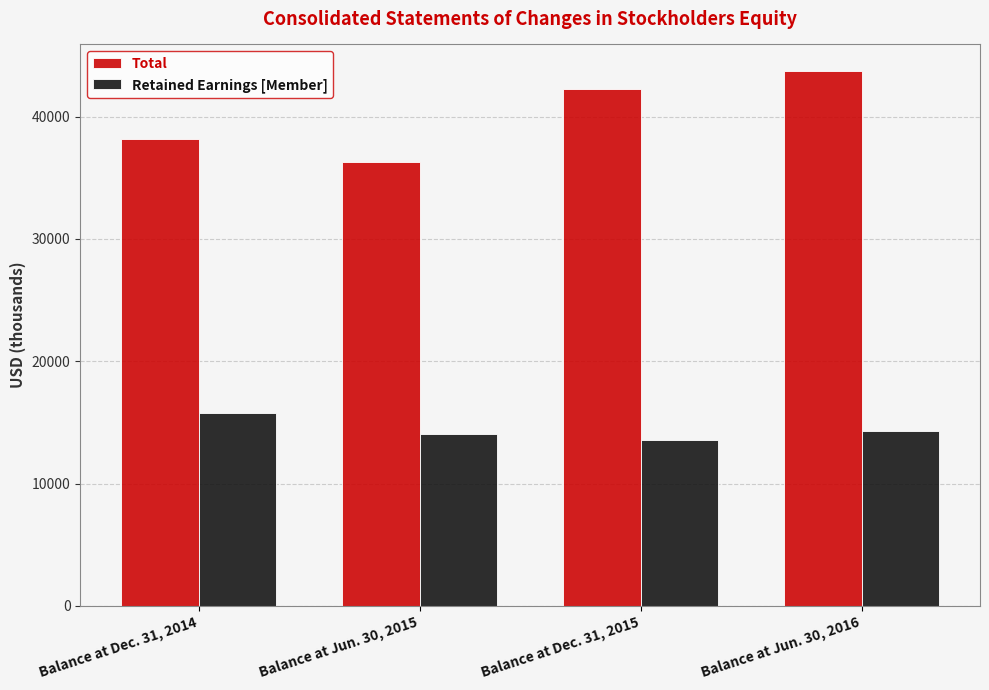

How many bars are there in total?

8